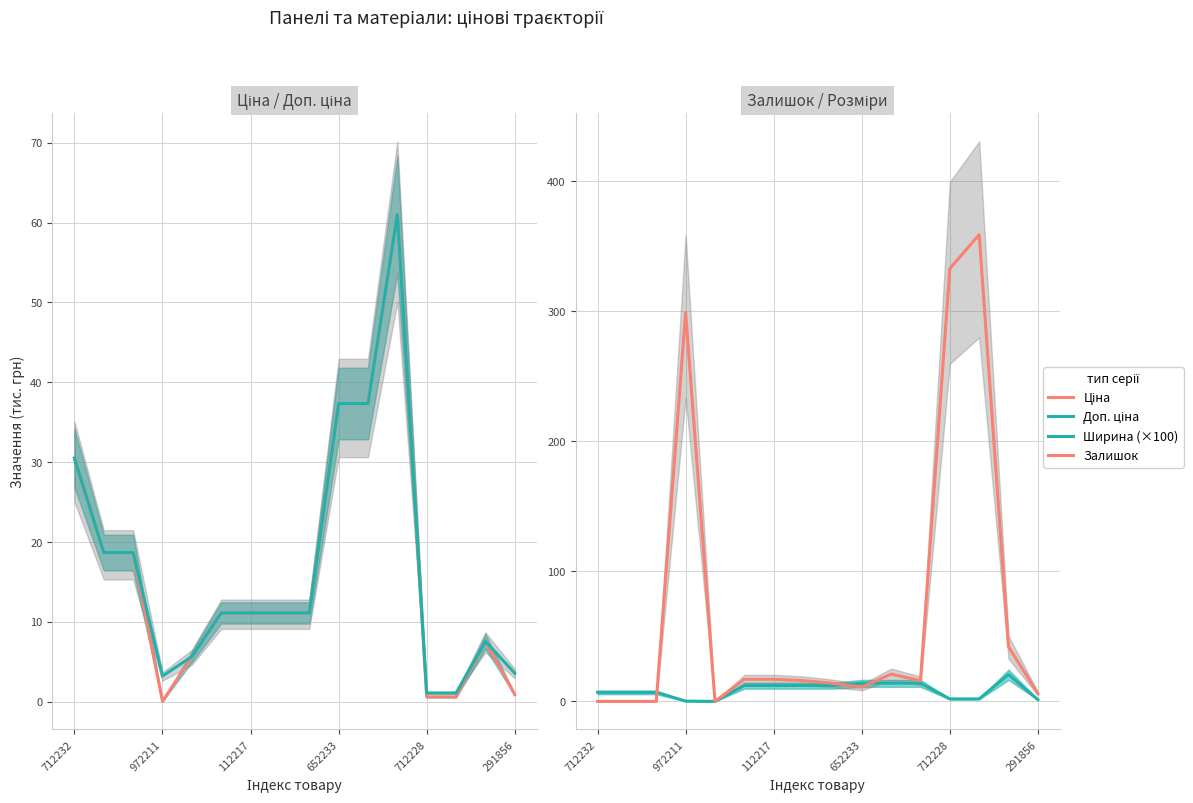

Which series changed the most between 712232 and 8?

Ціна